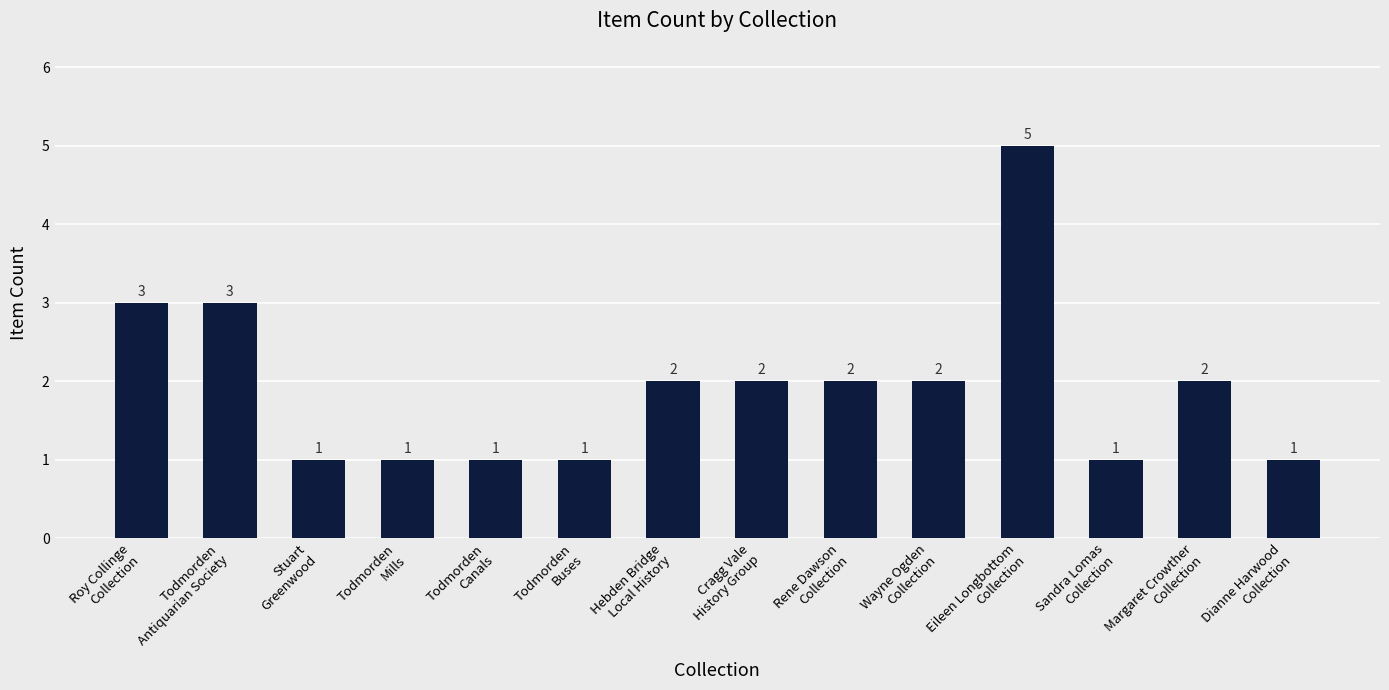

Does the chart contain stacked bars?

No